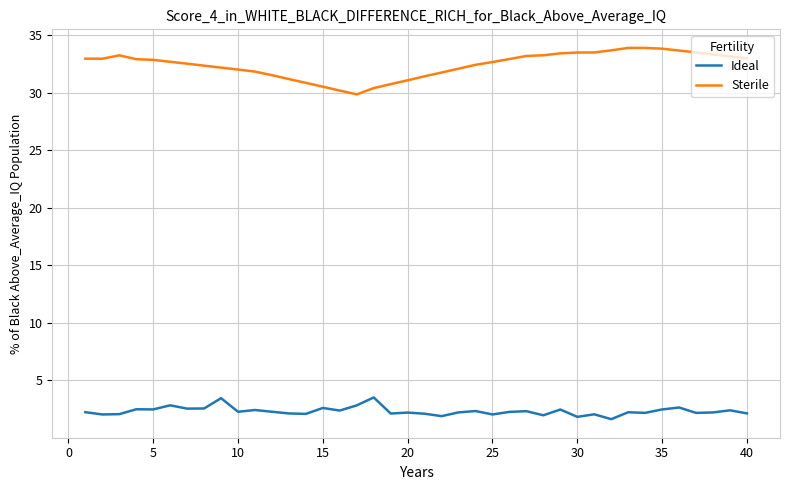

What is the difference between the maximum and minimum values in the Ideal series?

1.9